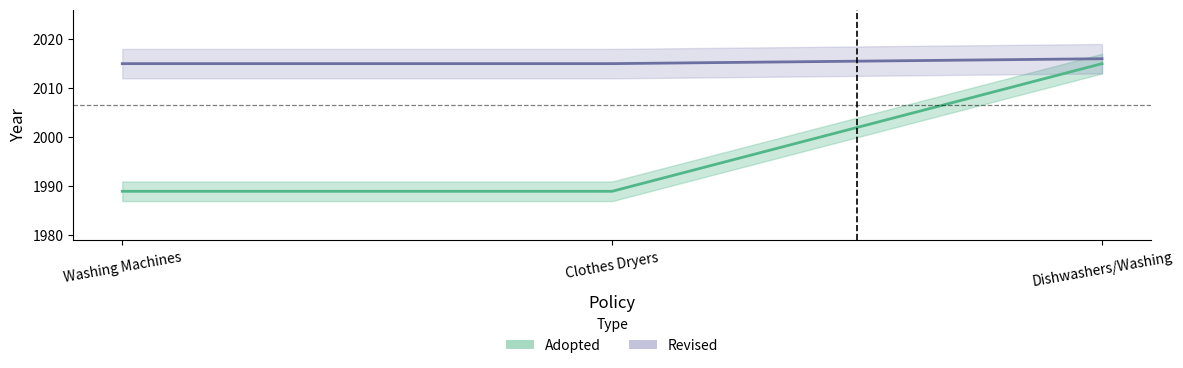

Reading left to right, transcribe all the data shown in this chart.

Adopted: 1989	1989	2015
Revised: 2015	2015	2016